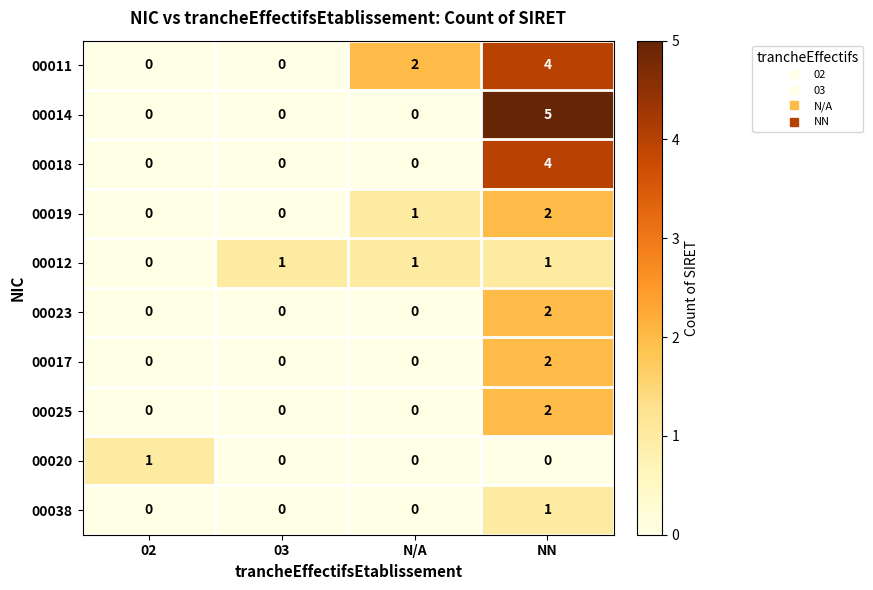

What is the difference between the maximum and minimum values in the 00018 series?

4